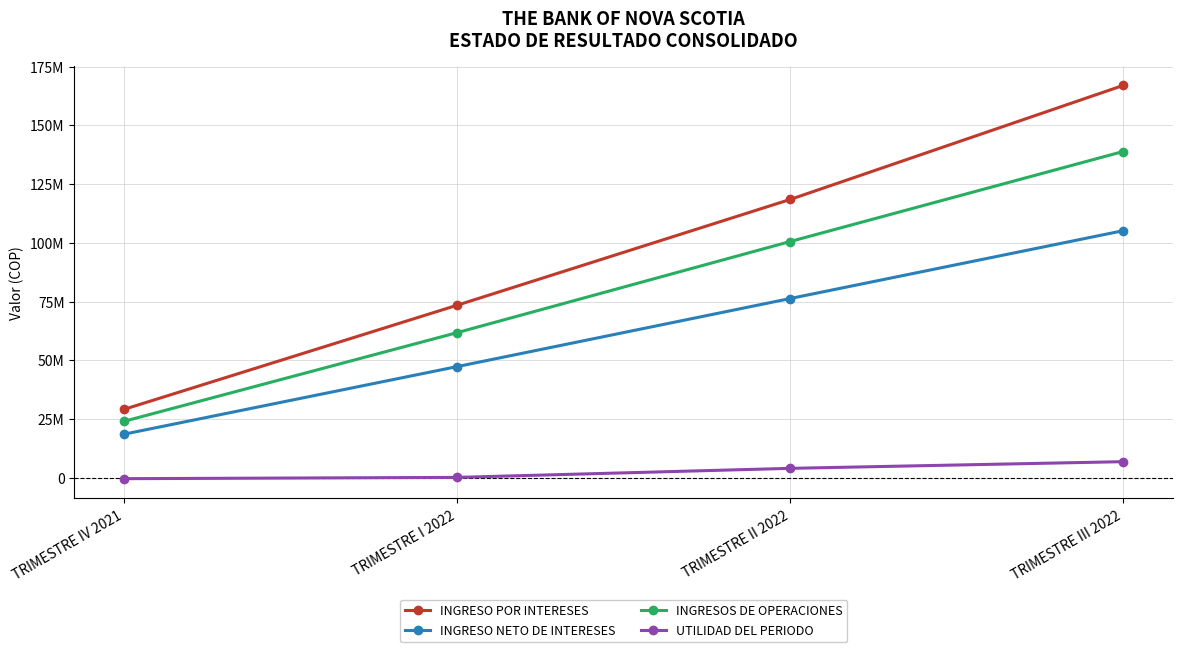

Does the chart have visible grid lines?

Yes